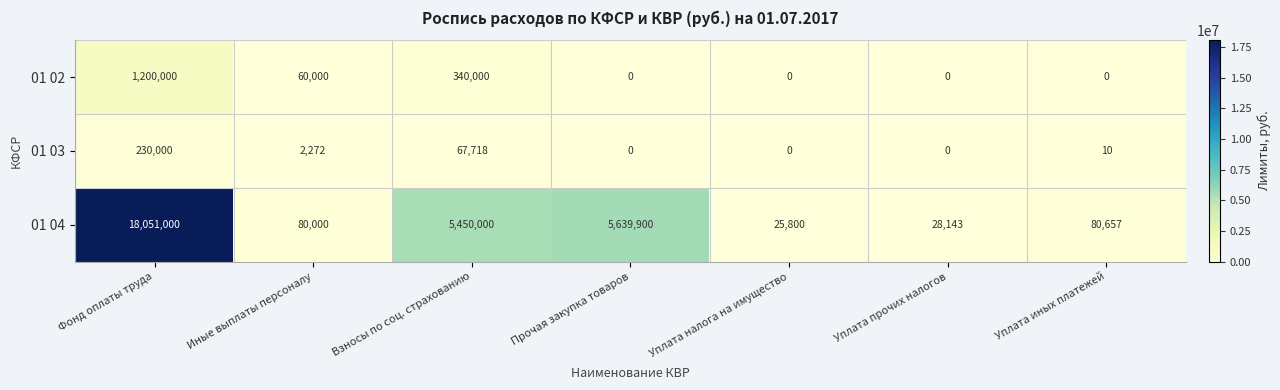

At which label is 01 03 closest to 115000?

Взносы по соц. страхованию